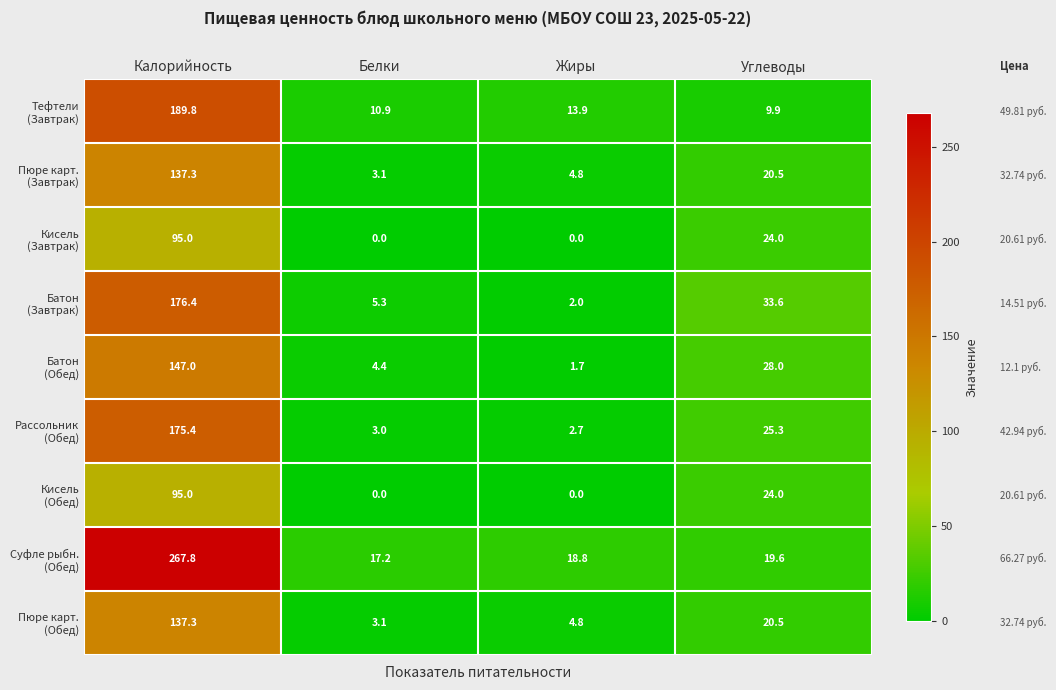

What is the total value across all series at Калорийность?

1421.0